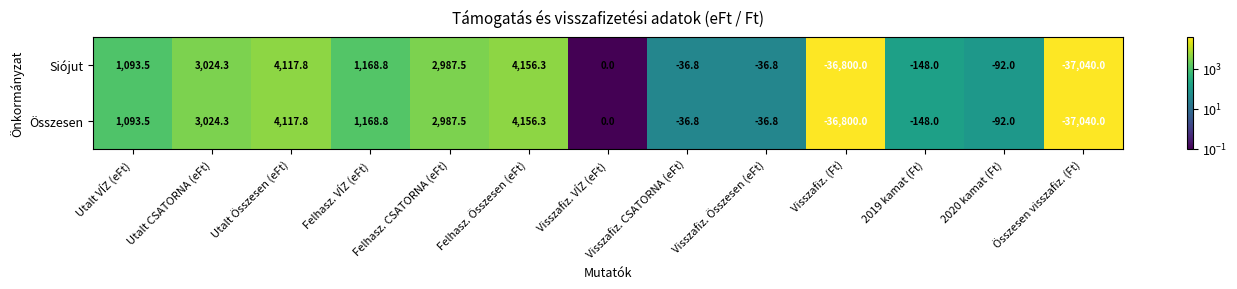

Where does the Összesen series first go above 0?

Utalt VÍZ (eFt)